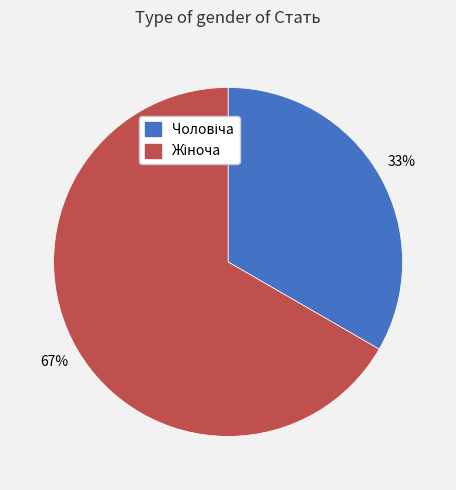

Is there any slice that represents more than half of the pie?

Yes